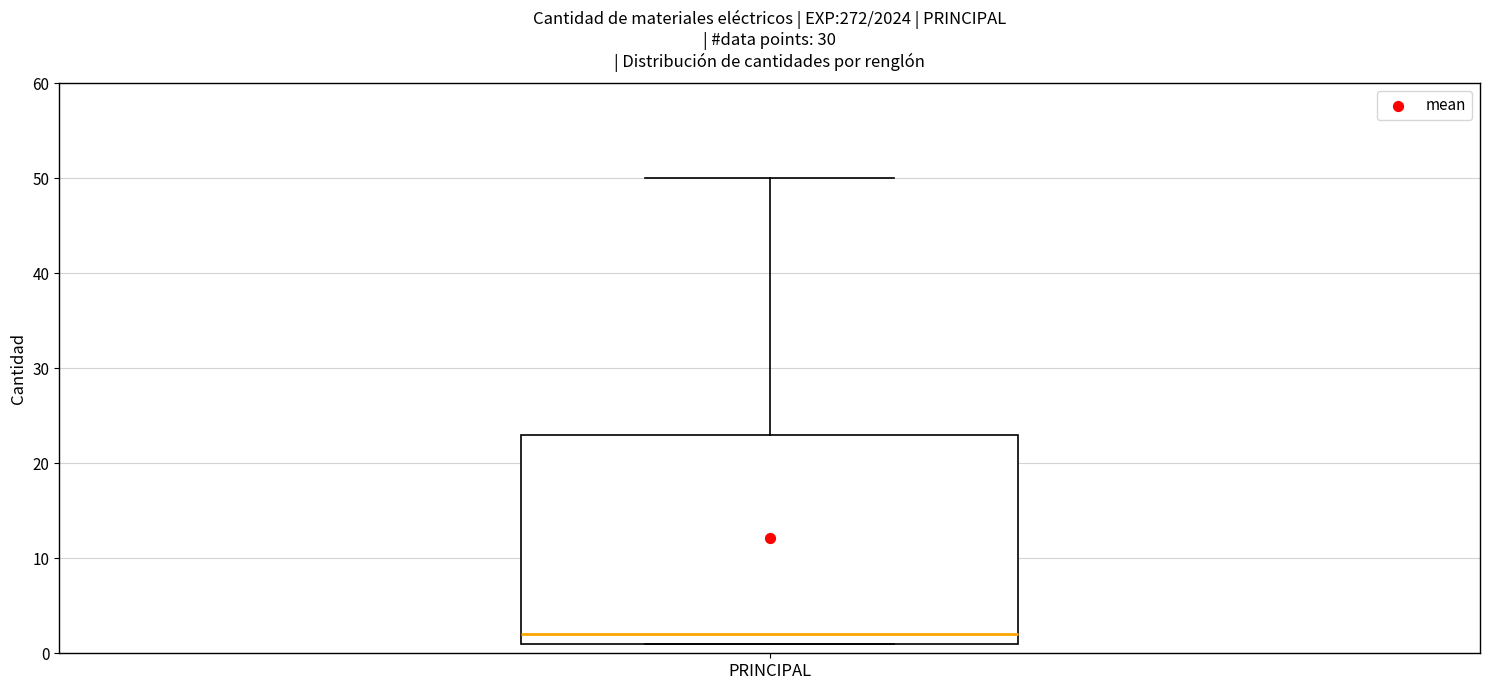

Transcribe this box plot: give where the median line is, the range the box spans, and where the two whiskers end, as read against the y-axis. The values are not printed on the chart, so give them approximately, as read against the axis.

median 2, box 1 to 23, whiskers 1 to 50